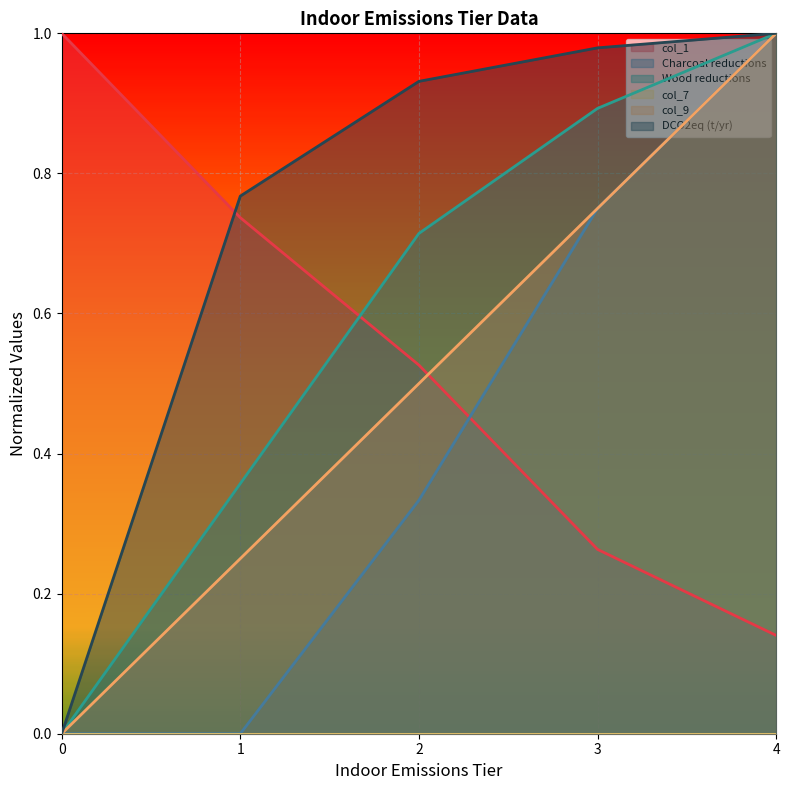

Which series changed the most between 0 and 4?

Charcoal reductions